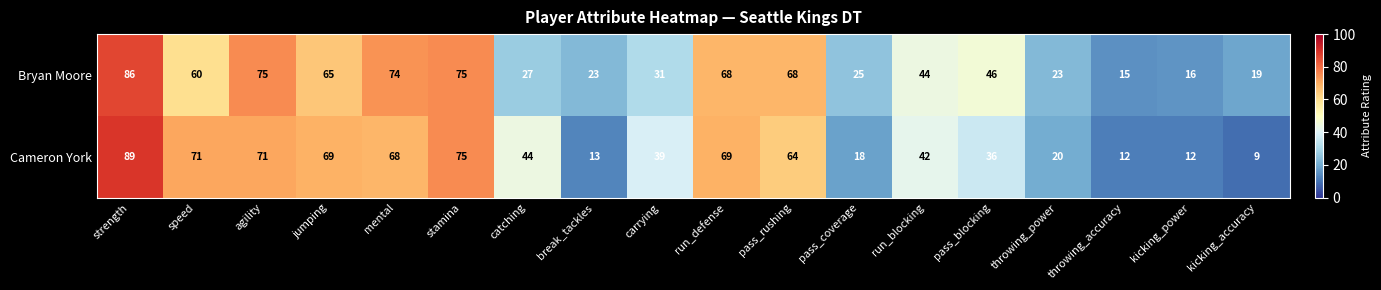

True or false: Cameron York has a value of 13 at break_tackles.

True